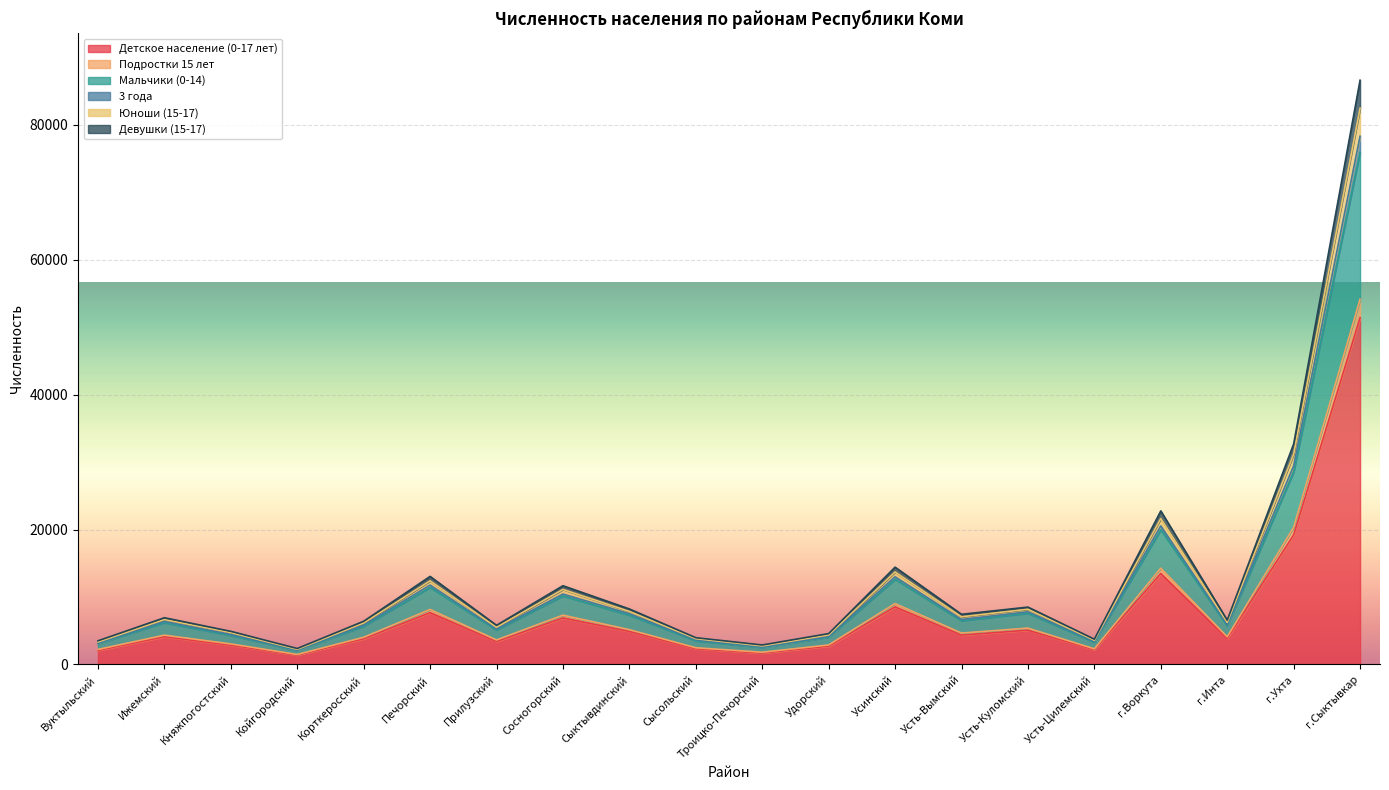

In Мальчики (0-14), how many points are higher than both neighbors (excluding endpoints)?

6